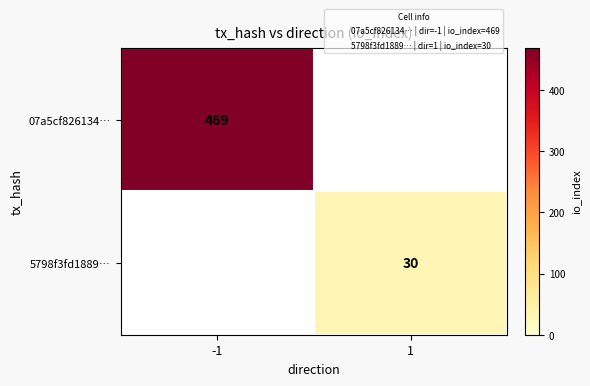

Which series has the largest total across all categories?

07a5cf826134…